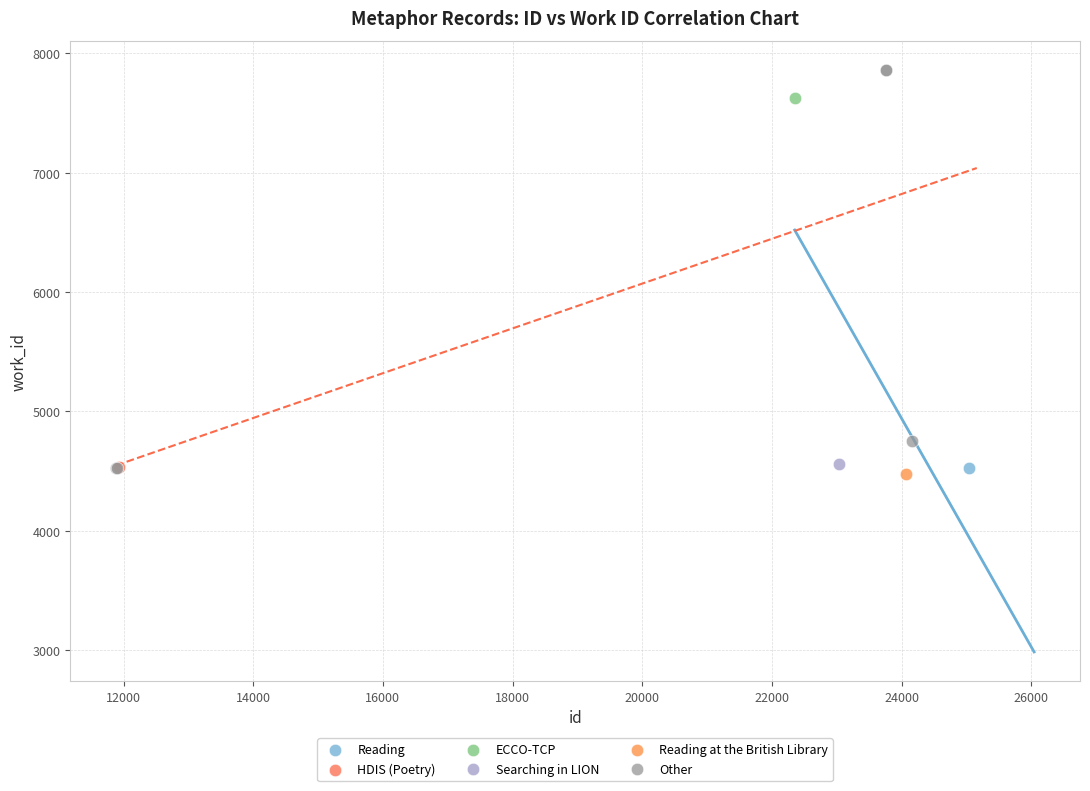

What are all the series names shown in the legend?

Reading, HDIS (Poetry), ECCO-TCP, Searching in LION, Reading at the British Library, Other